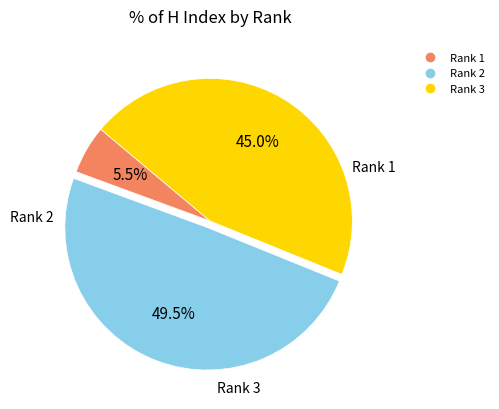

What is the smallest slice in the pie chart?

Rank 1